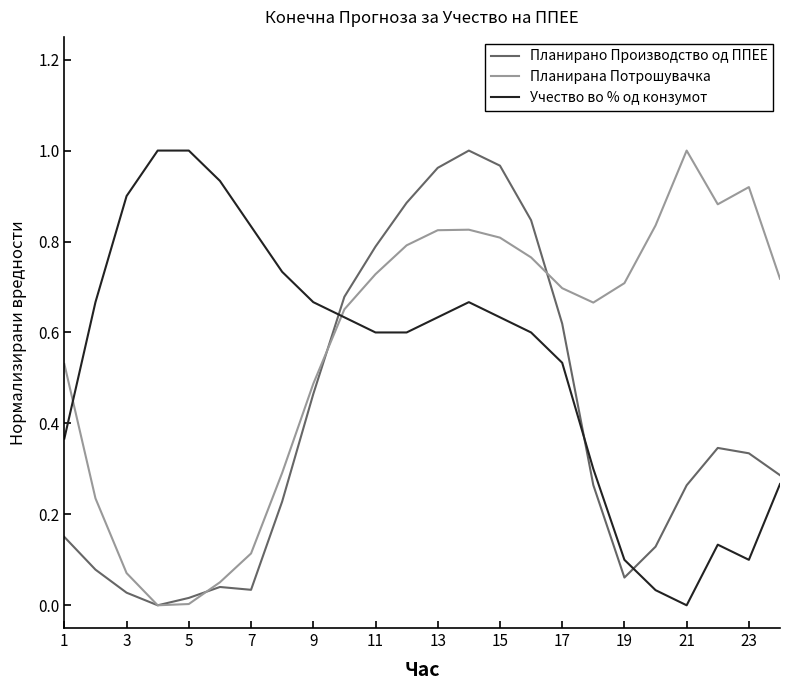

How many intersections are there between Планирана Потрошувачка and Учество во % од конзумот?

2